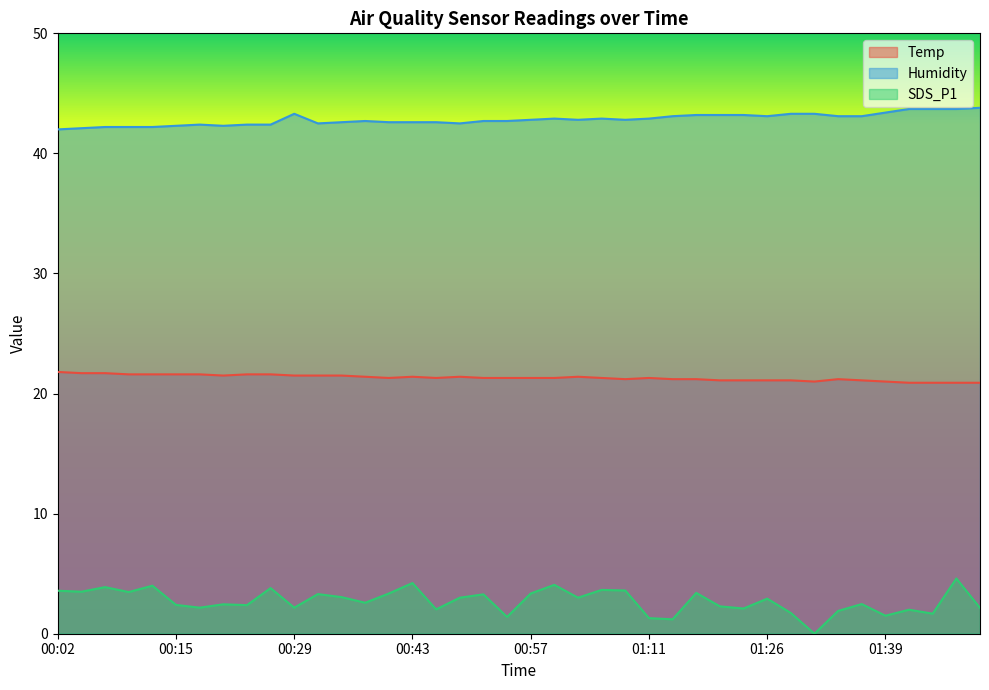

Reading left to right, transcribe all the data shown in this chart.

Temp: 21.8	21.7	21.7	21.6	21.6	21.6	21.6	21.5	21.6	21.6	21.5	21.5	21.5	21.4	21.3	21.4	21.3	21.4	21.3	21.3	21.3	21.3	21.4	21.3	21.2	21.3	21.2	21.2	21.1	21.1	21.1	21.1	21.0	21.2	21.1	21.0	20.9	20.9	20.9	20.9
Humidity: 42.0	42.1	42.2	42.2	42.2	42.3	42.4	42.3	42.4	42.4	43.3	42.5	42.6	42.7	42.6	42.6	42.6	42.5	42.7	42.7	42.8	42.9	42.8	42.9	42.8	42.9	43.1	43.2	43.2	43.2	43.1	43.3	43.3	43.1	43.1	43.4	43.7	43.7	43.7	43.8
SDS_P1: 3.6	3.5	3.9	3.5	4.0	2.4	2.2	2.5	2.4	3.8	2.2	3.3	3.0	2.6	3.4	4.2	2.0	3.0	3.3	1.4	3.4	4.1	3.0	3.6	3.6	1.3	1.2	3.4	2.3	2.1	2.9	1.7	0.0	1.9	2.5	1.5	2.0	1.7	4.6	2.1